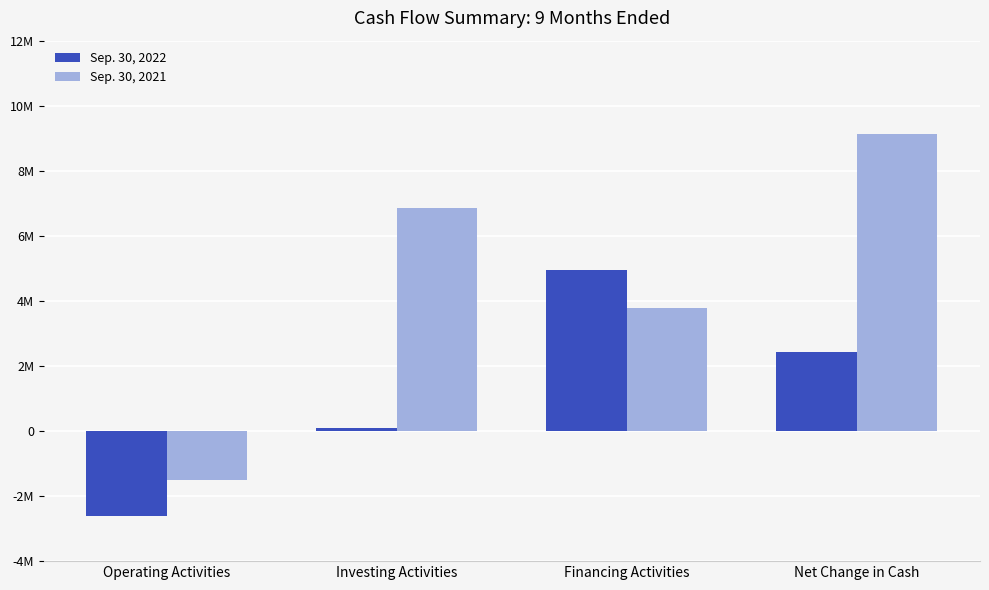

What is the label of the 1st bar from the right?

Net Change in Cash